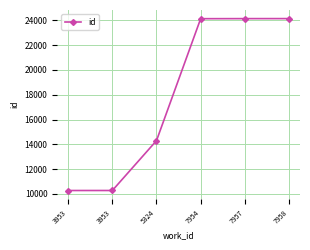

Does the chart have visible grid lines?

Yes